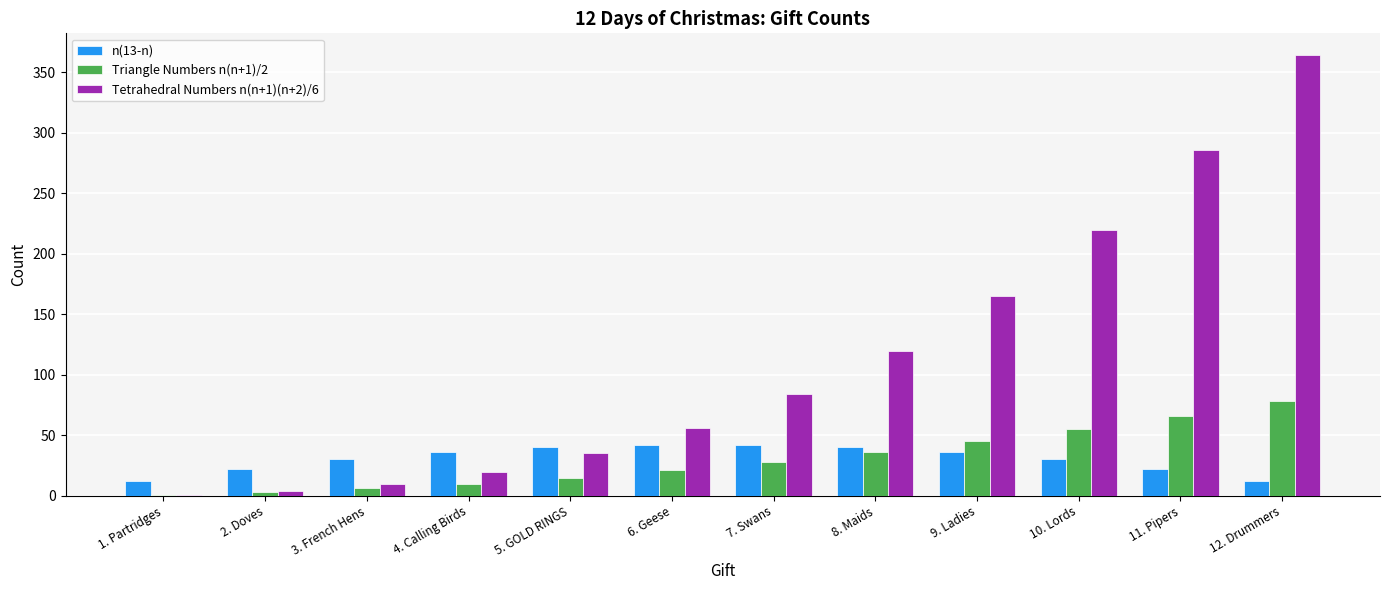

Are the bars horizontal?

No